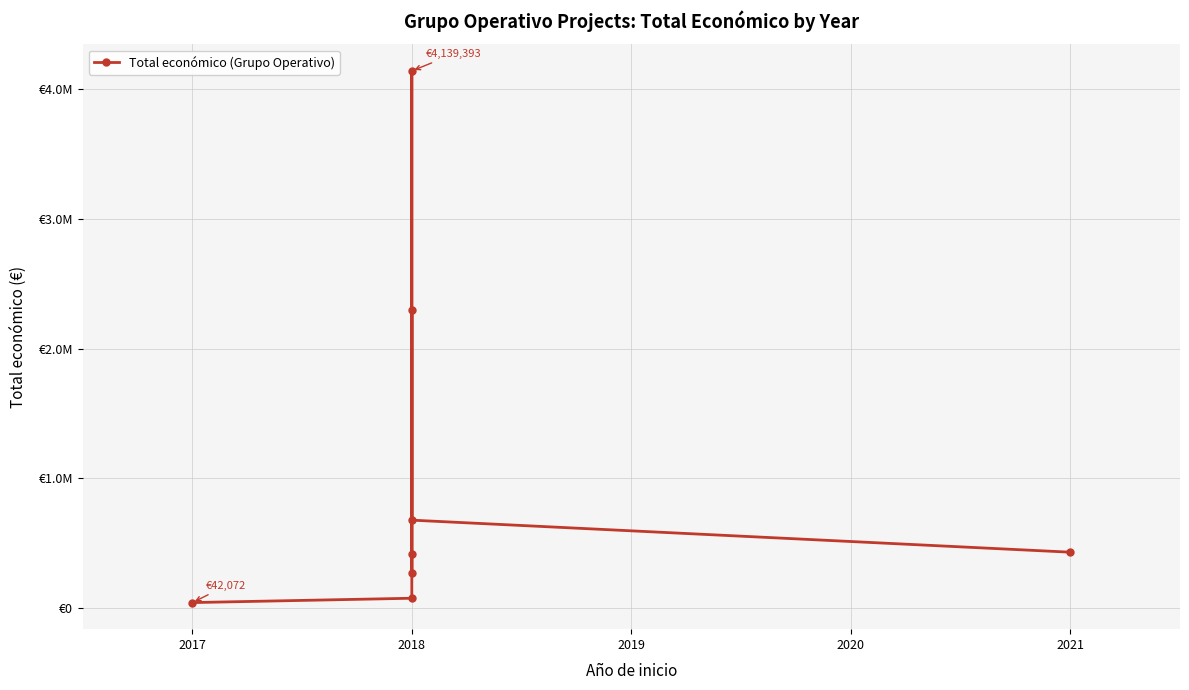

What is the minimum value shown in the chart?

42072